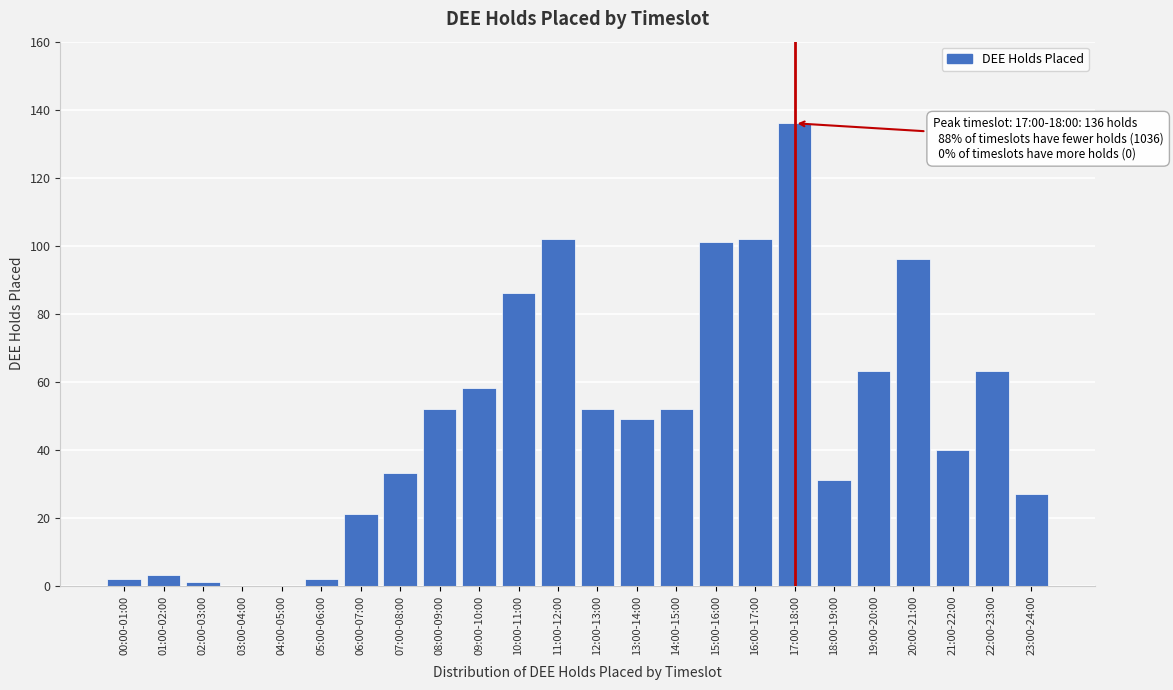

Reading left to right, what are all the values shown in this chart?

00:00-01:00=2	01:00-02:00=3	02:00-03:00=1	03:00-04:00=0	04:00-05:00=0	05:00-06:00=2	06:00-07:00=21	07:00-08:00=33	08:00-09:00=52	09:00-10:00=58	10:00-11:00=86	11:00-12:00=102	12:00-13:00=52	13:00-14:00=49	14:00-15:00=52	15:00-16:00=101	16:00-17:00=102	17:00-18:00=136	18:00-19:00=31	19:00-20:00=63	20:00-21:00=96	21:00-22:00=40	22:00-23:00=63	23:00-24:00=27